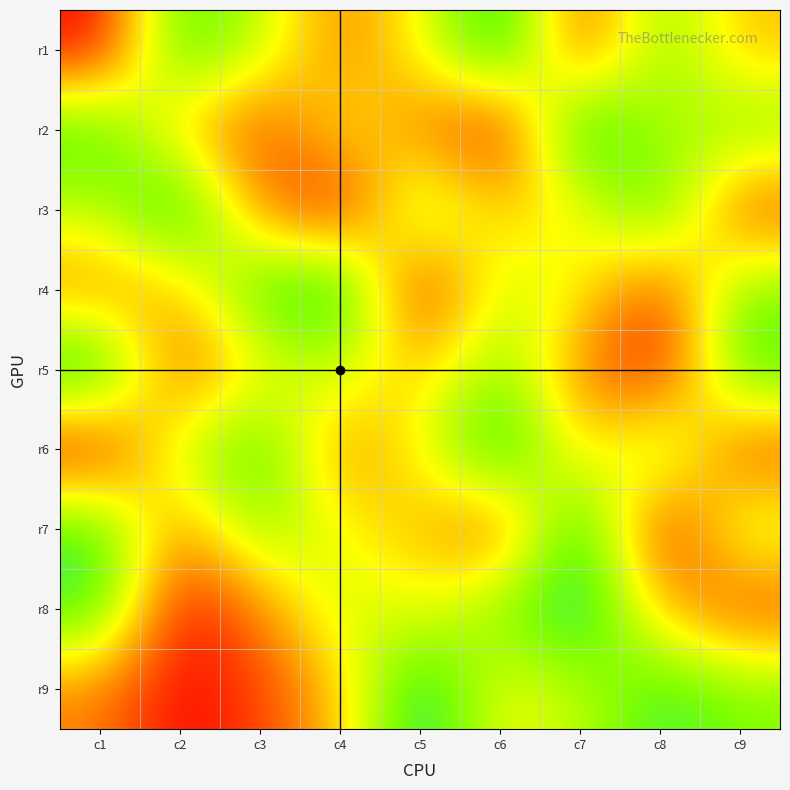

What is the smallest value displayed?

1